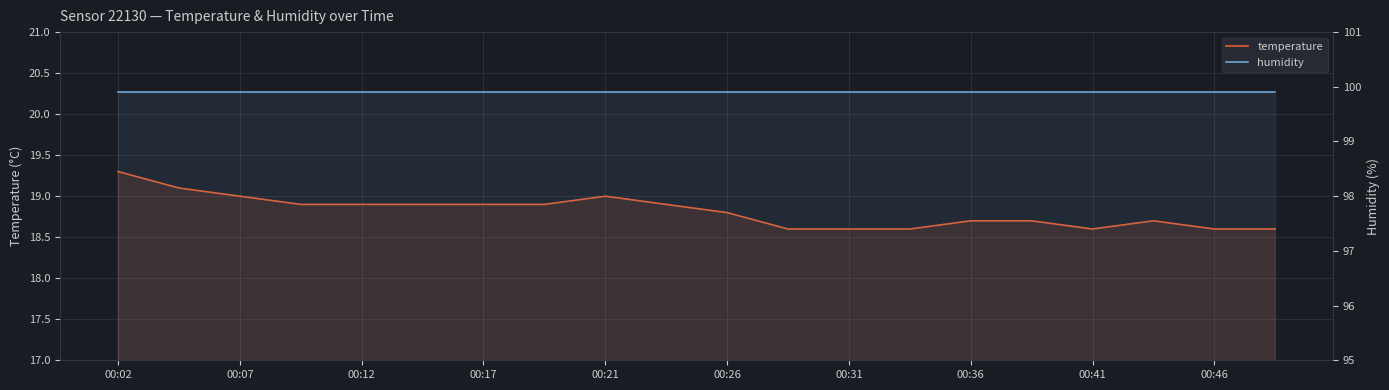

What is the value of the humidity point at the 2nd from the left?

99.9